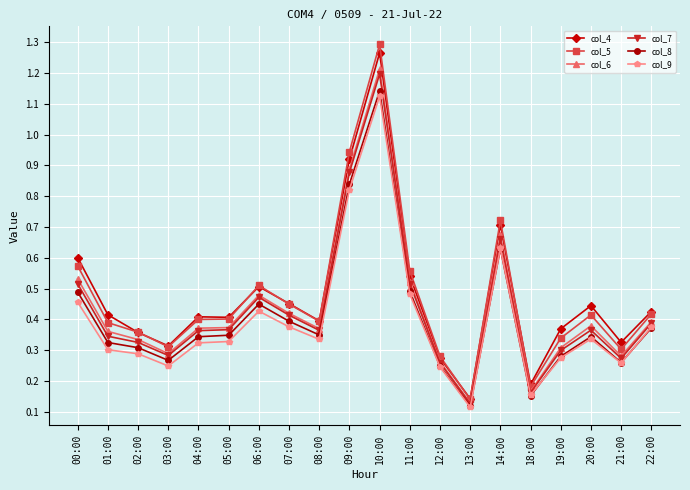

Does the chart display data point markers on the line(s)?

Yes